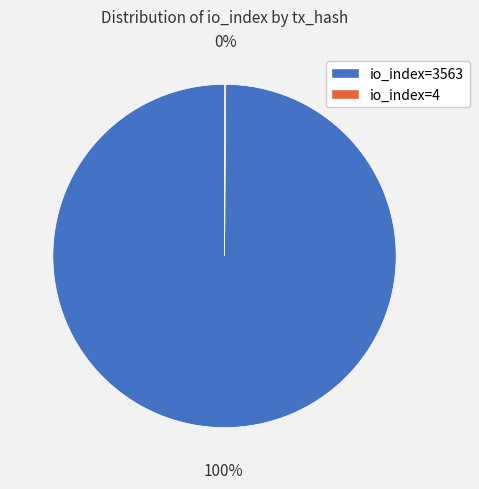

True or false: io_index=3563 accounts for 100% of the total.

True